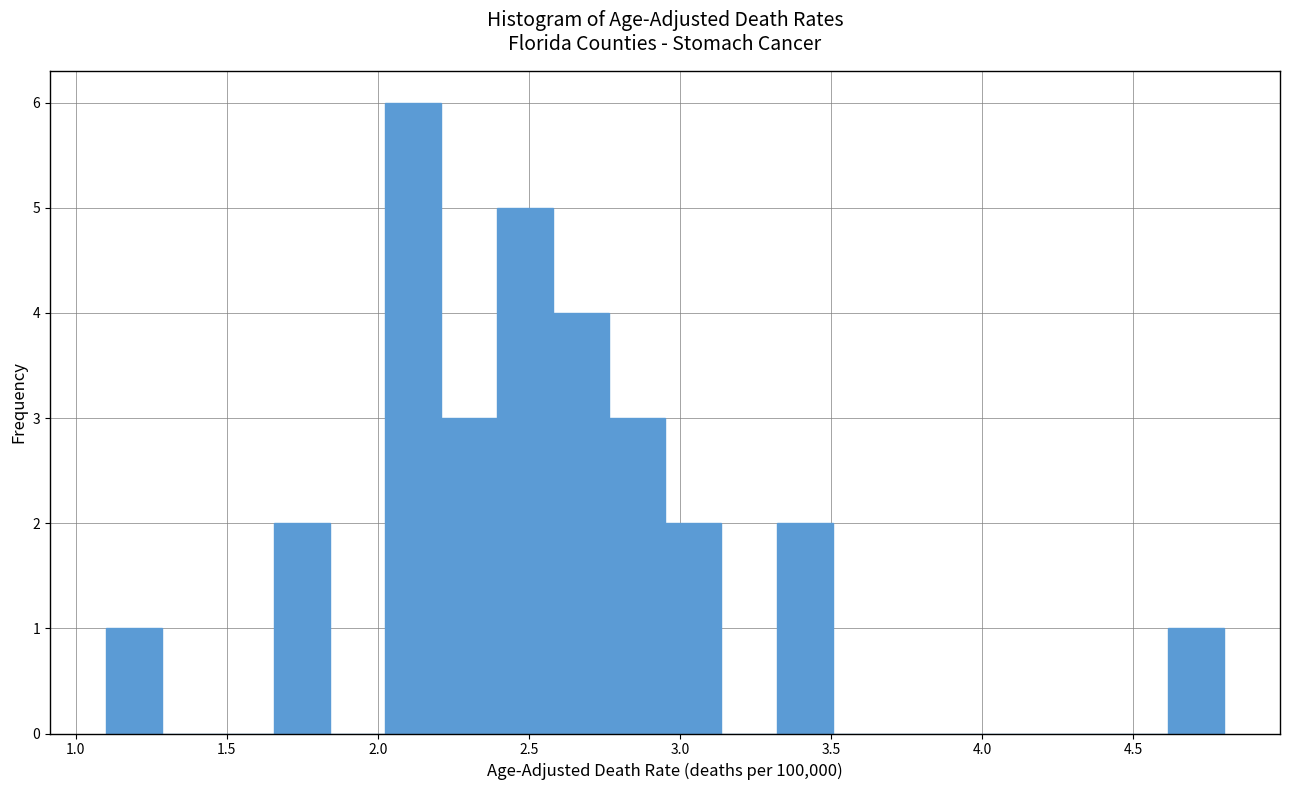

Read against the x-axis, roughly where is the centre of the tallest bar?

2.10